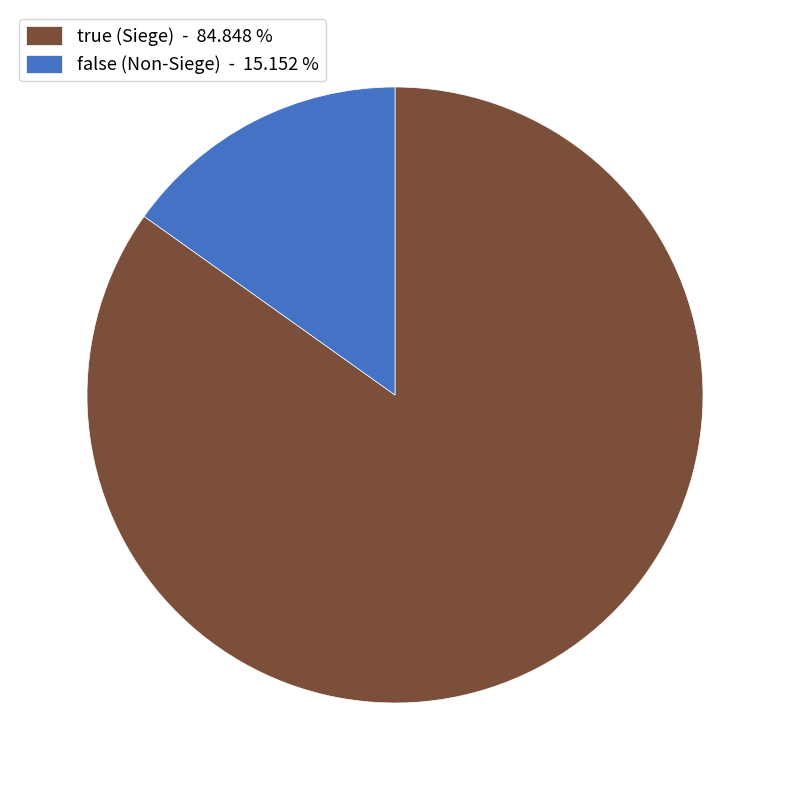

Is there any slice that represents more than half of the pie?

Yes